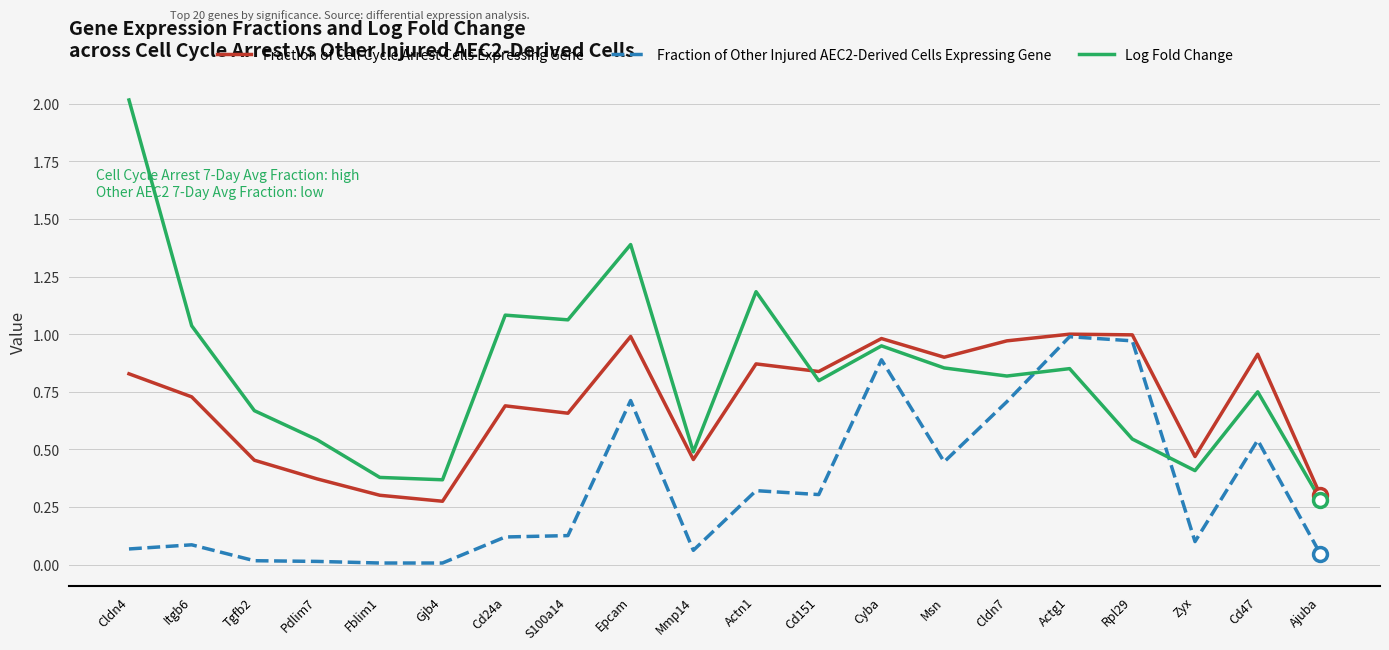

What is the sum of all Fraction of Other Injured AEC2-Derived Cells Expressing Gene values?

6.5